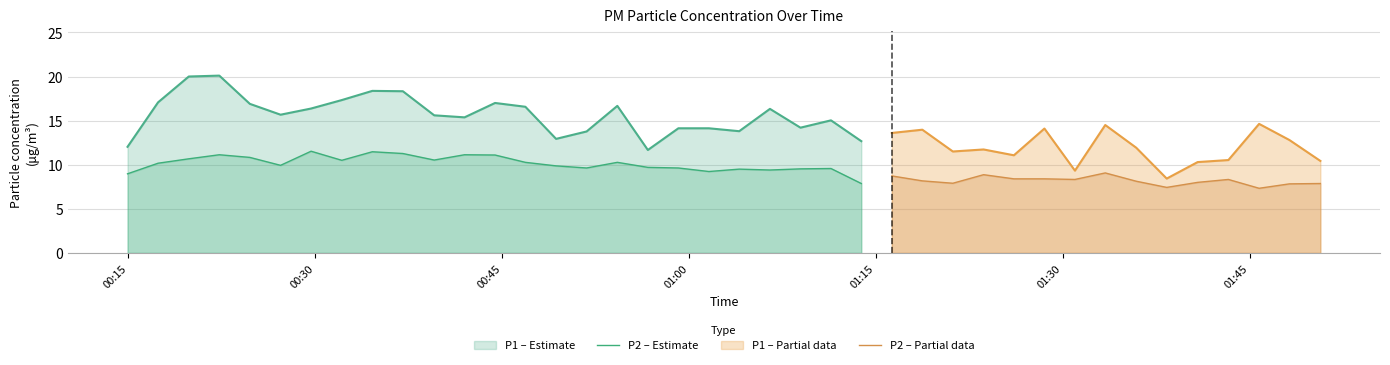

What is the maximum value for P2 – Estimate?

11.5